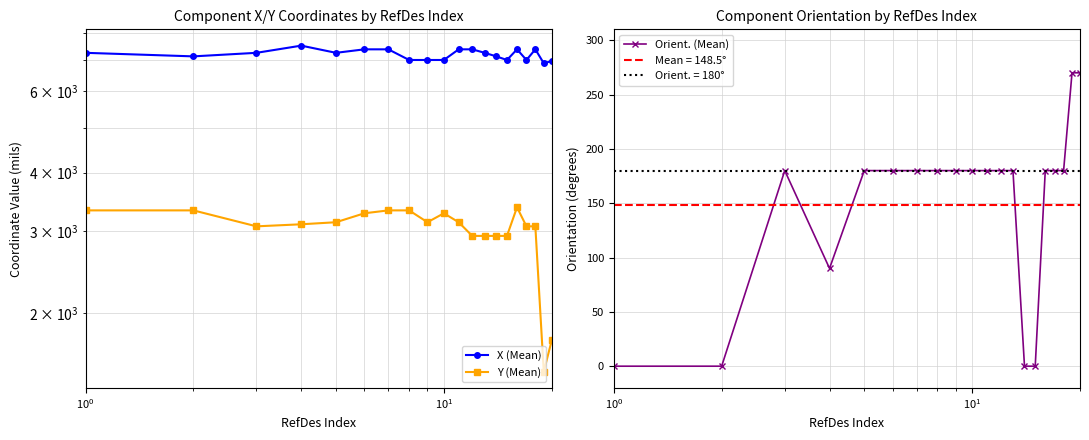

True or false: X (Mean) has more than 0 points higher than both neighbors.

True